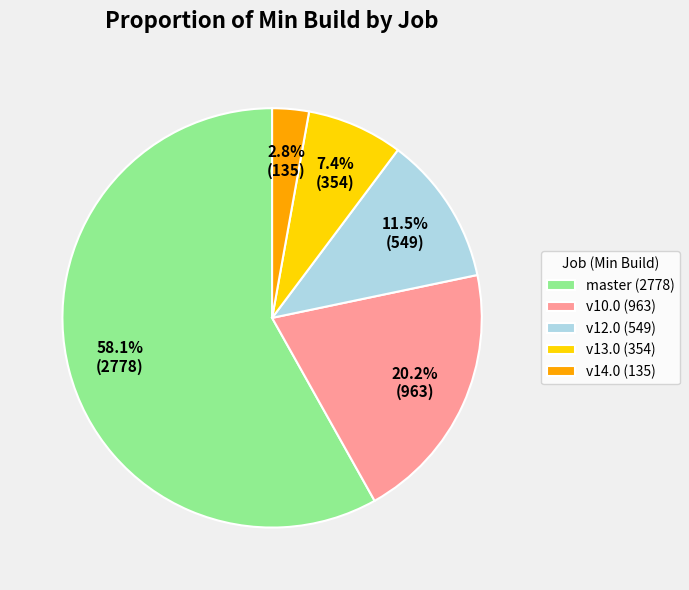

How many slices are in this pie chart?

5